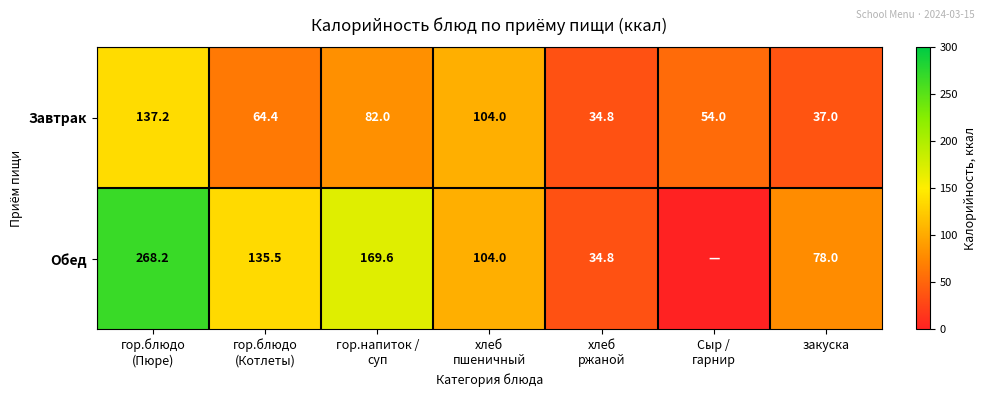

What is the difference between the second highest and minimum values in the Завтрак series?

69.2